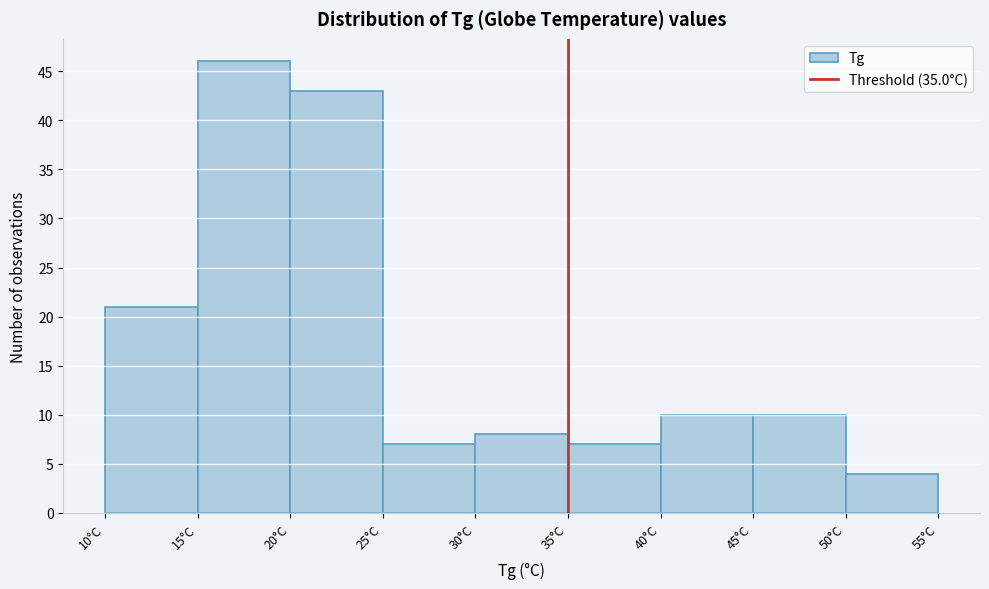

How tall is the bar that spans 50 to 55 on the x-axis? The values are not printed on the chart, so give them approximately, as read against the axis.

4